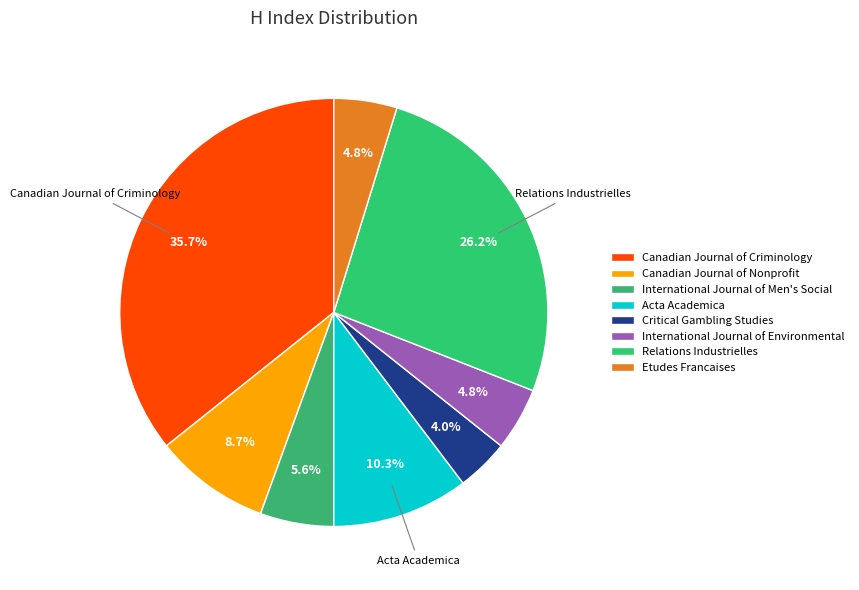

How many slices are in this pie chart?

8